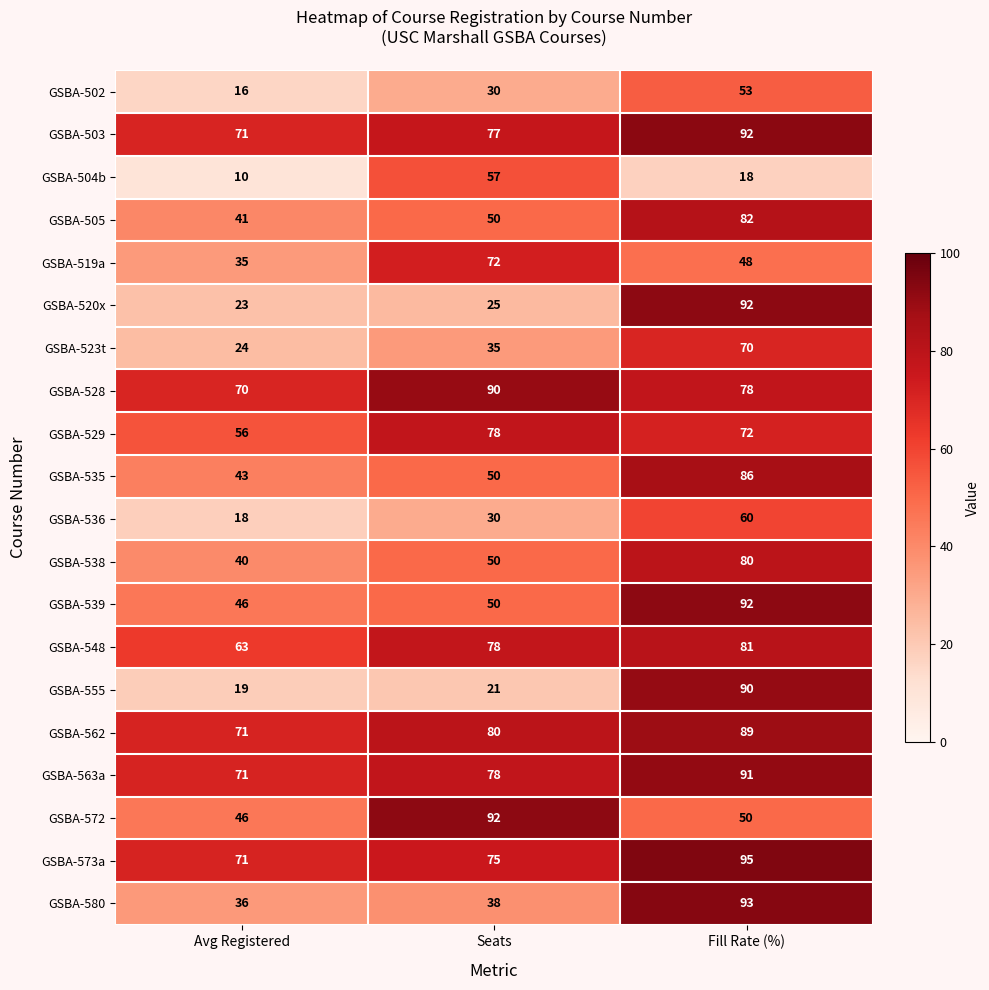

Read the GSBA-563a value at Fill Rate (%), to the nearest 10.

90